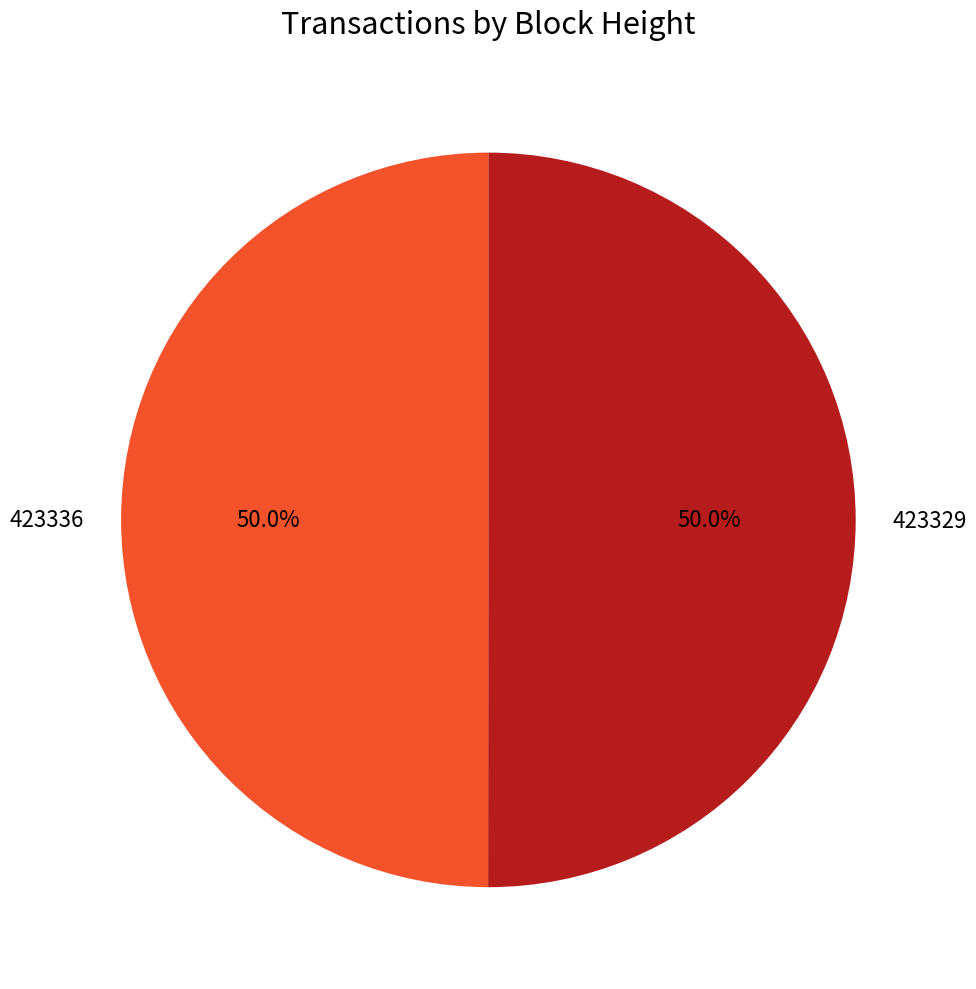

Approximately how many times larger is the value at 423329 compared to 423336?

1.0